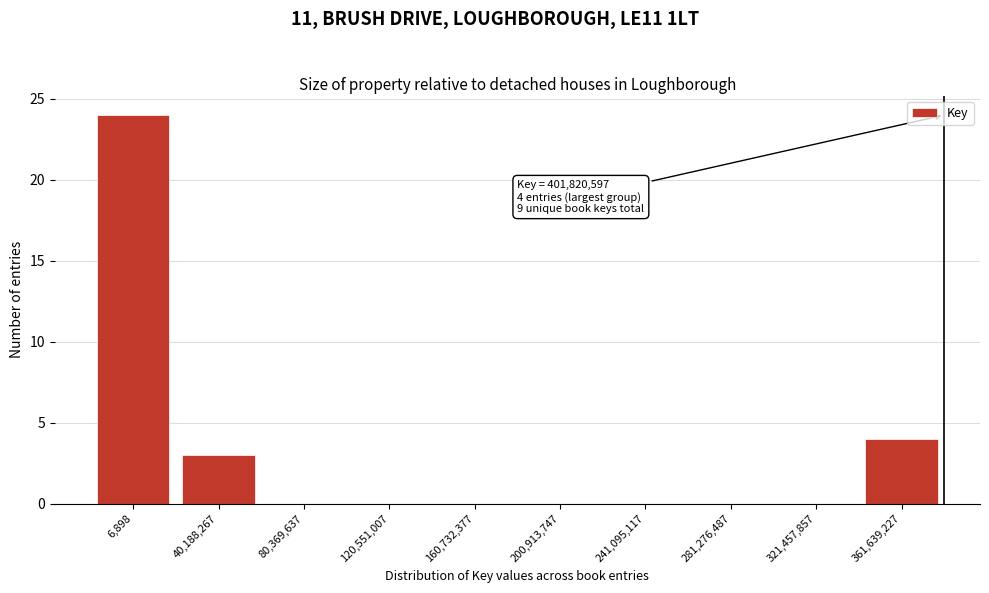

Reading left to right, list all the values displayed in this chart.

6,898=24	40,188,267=3	80,369,637=0	120,551,007=0	160,732,377=0	200,913,747=0	241,095,117=0	281,276,487=0	321,457,857=0	361,639,227=4